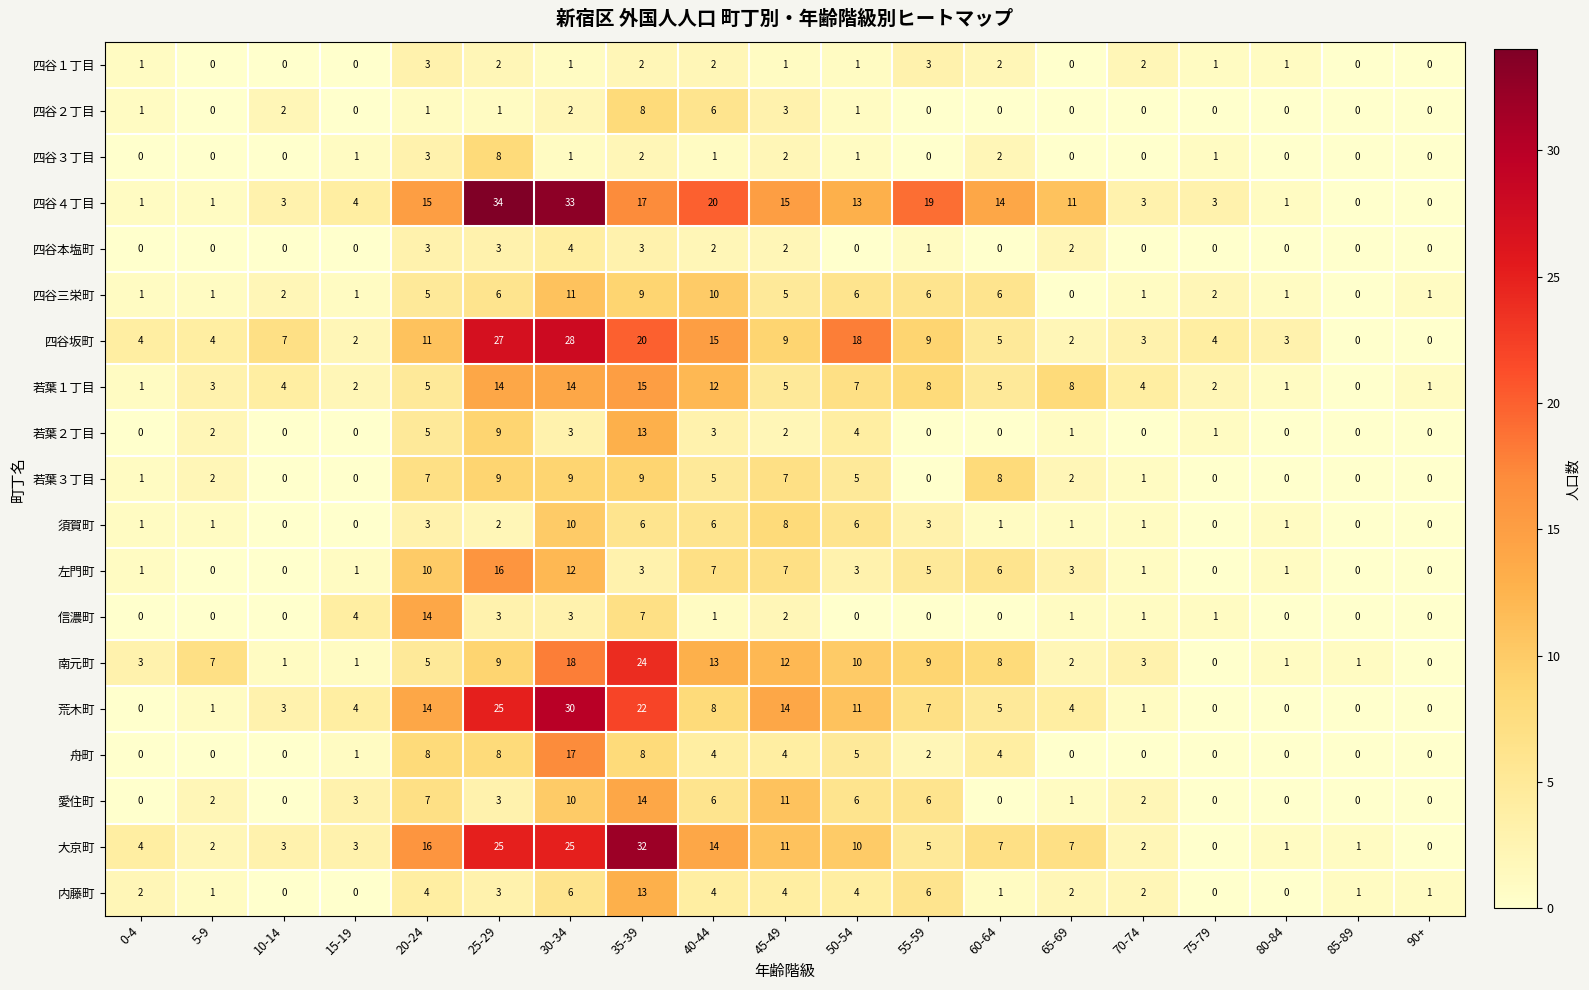

What is the difference between the highest and lowest values at 90+?

1